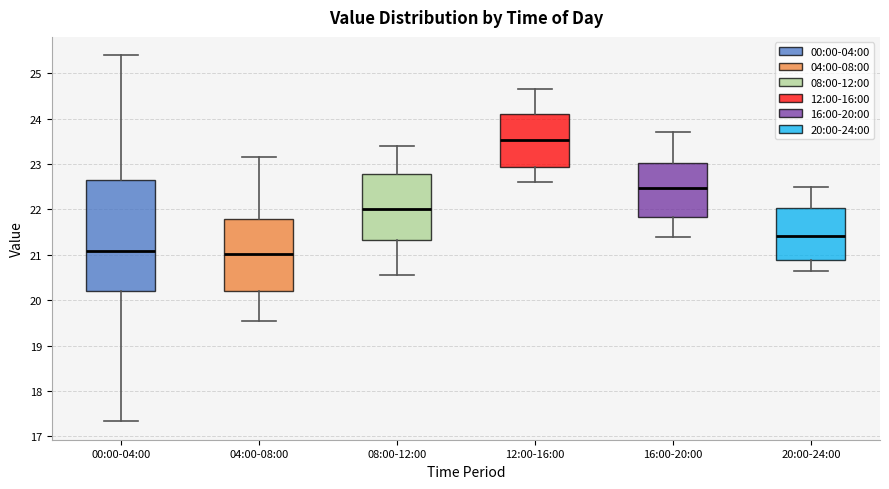

Where is the upper edge of the box for 04:00-08:00 on the y-axis? The values are not printed on the chart, so give them approximately, as read against the axis.

21.8